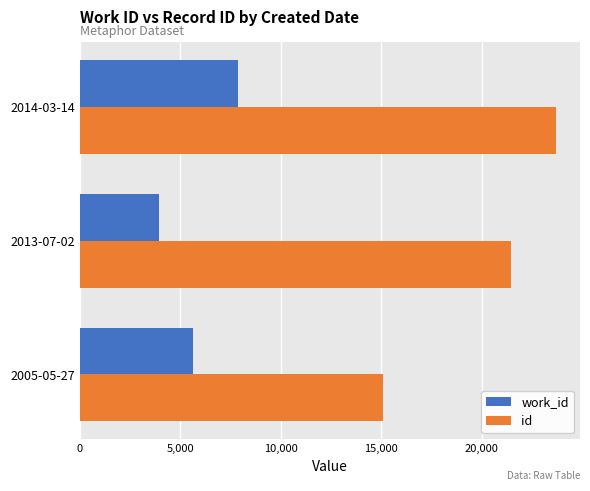

What is the average value of the id series?

20084